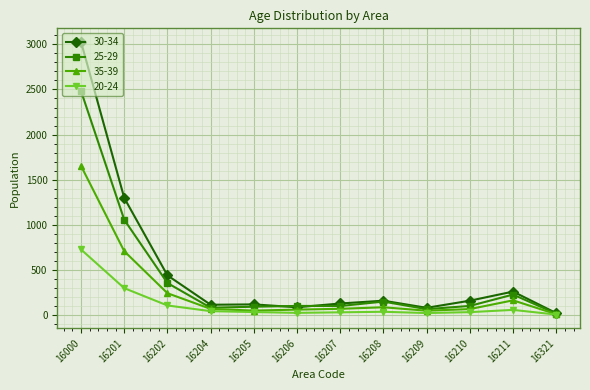

What is the value of the 35-39 point at the 11th from the left?

161